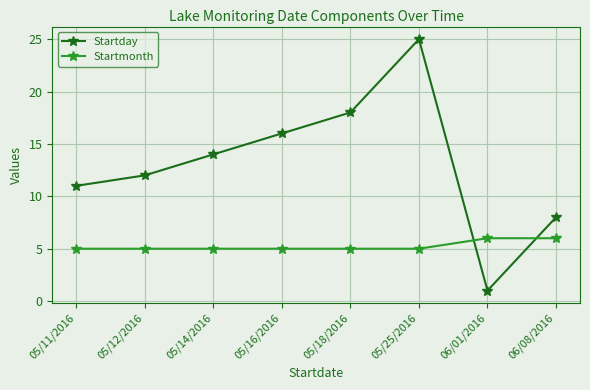

Rank the series by their average value, from highest to lowest.

Startday, Startmonth